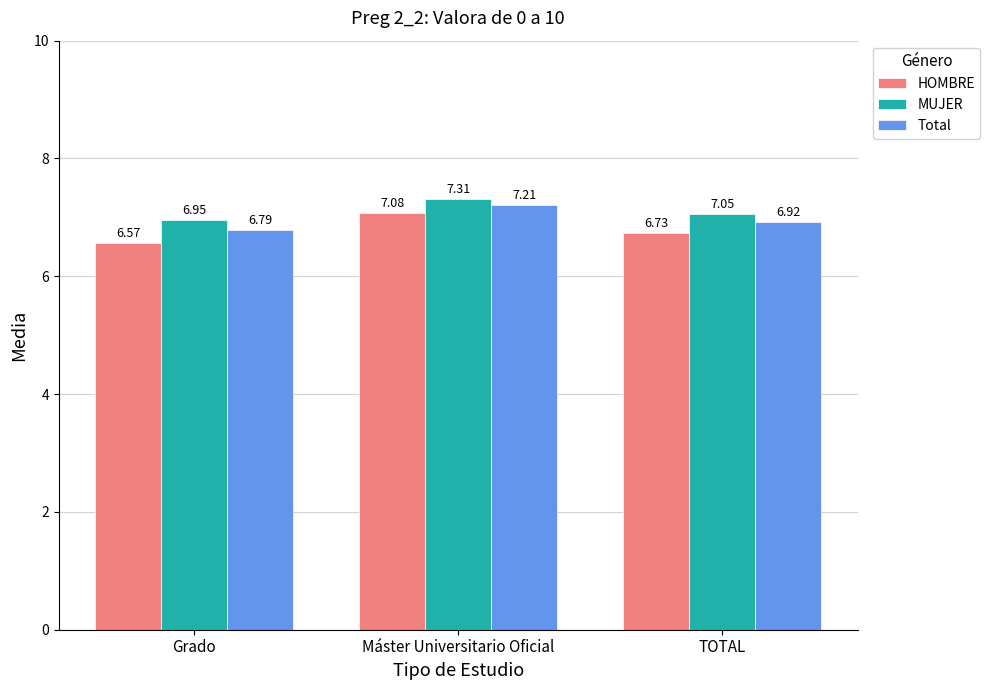

What are all the series names shown in the legend?

HOMBRE, MUJER, Total